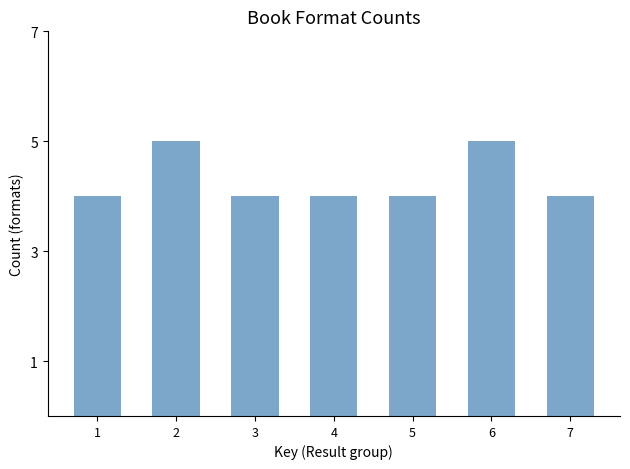

Reading right to left, extract all data points from this chart.

7=4	6=5	5=4	4=4	3=4	2=5	1=4